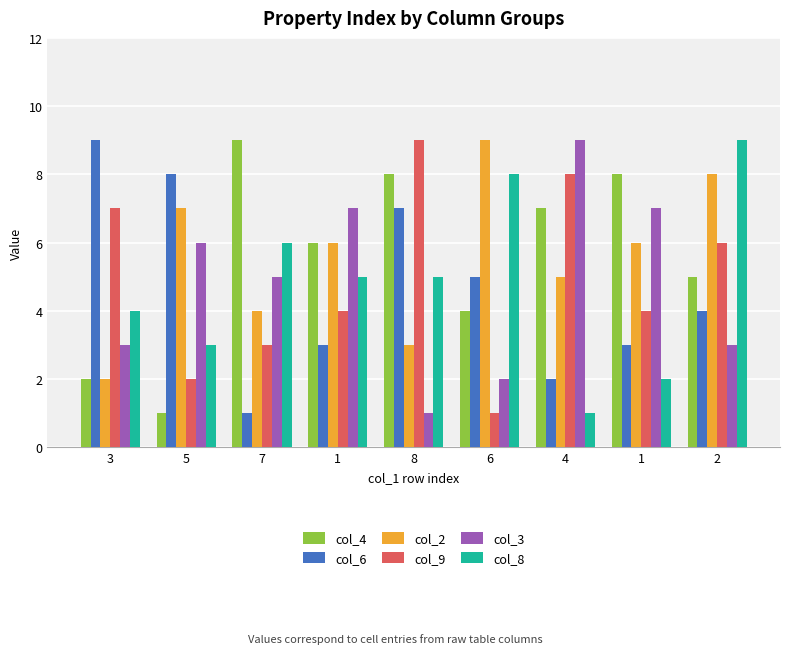

Rank the categories by col_3 value from lowest to highest.

8, 6, 3, 2, 7, 5, 1, 1, 4